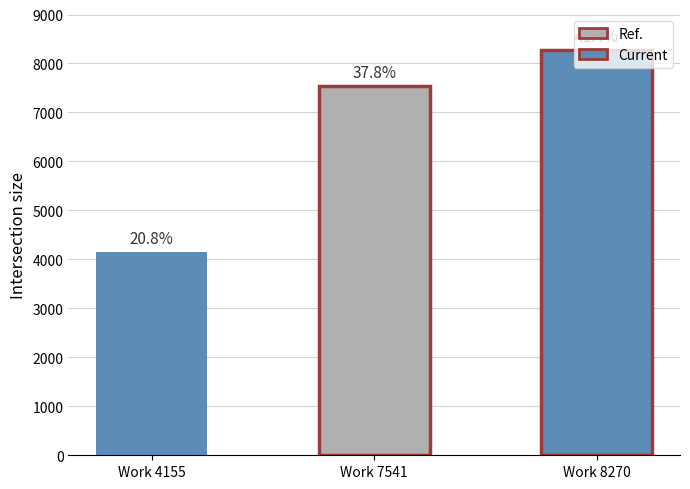

What is the value of the 2nd bar from the left?

7541